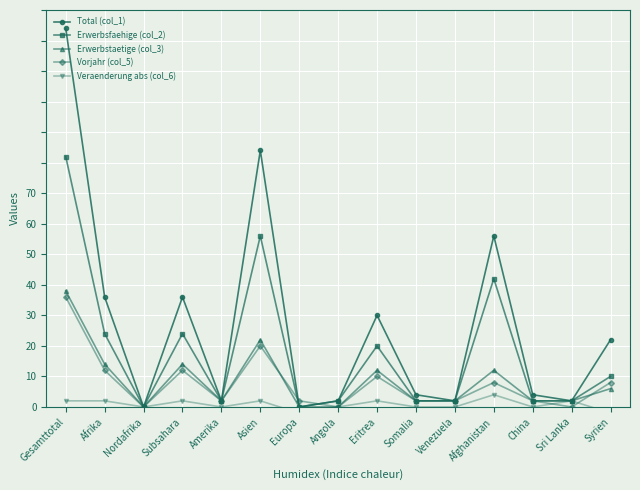

True or false: Total (col_1) has more than 1 points higher than both neighbors.

True